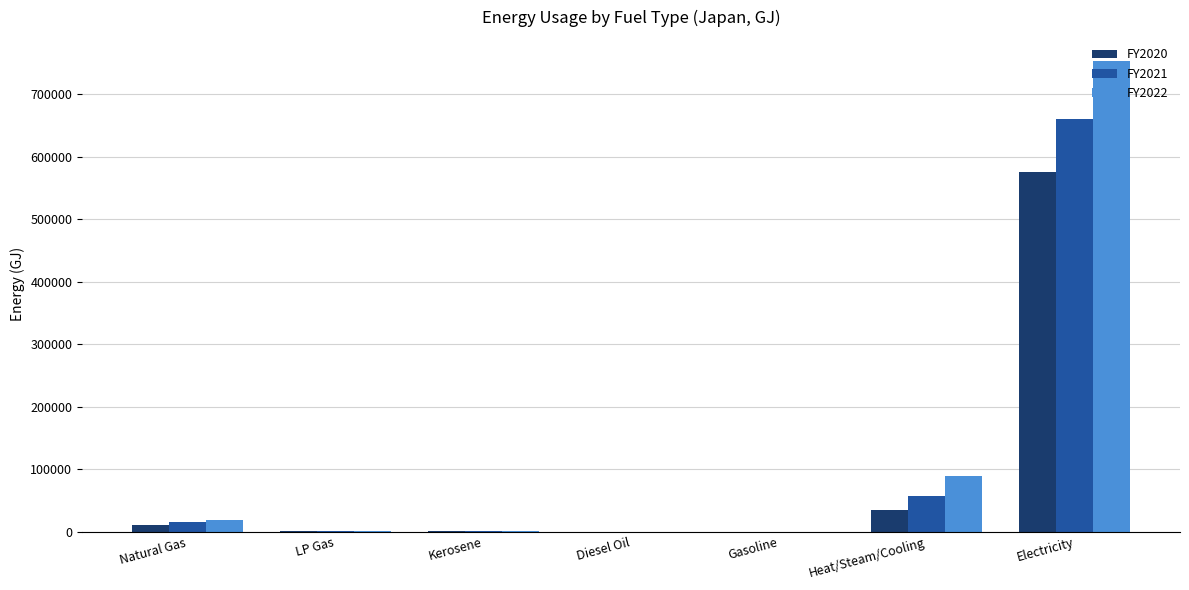

Are the bars horizontal?

No